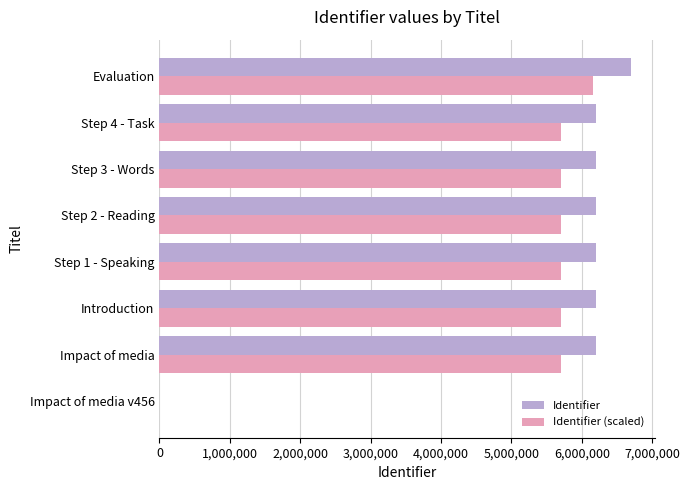

What is the sum of the Identifier values at Introduction and Step 3 - Words?

12413011.0